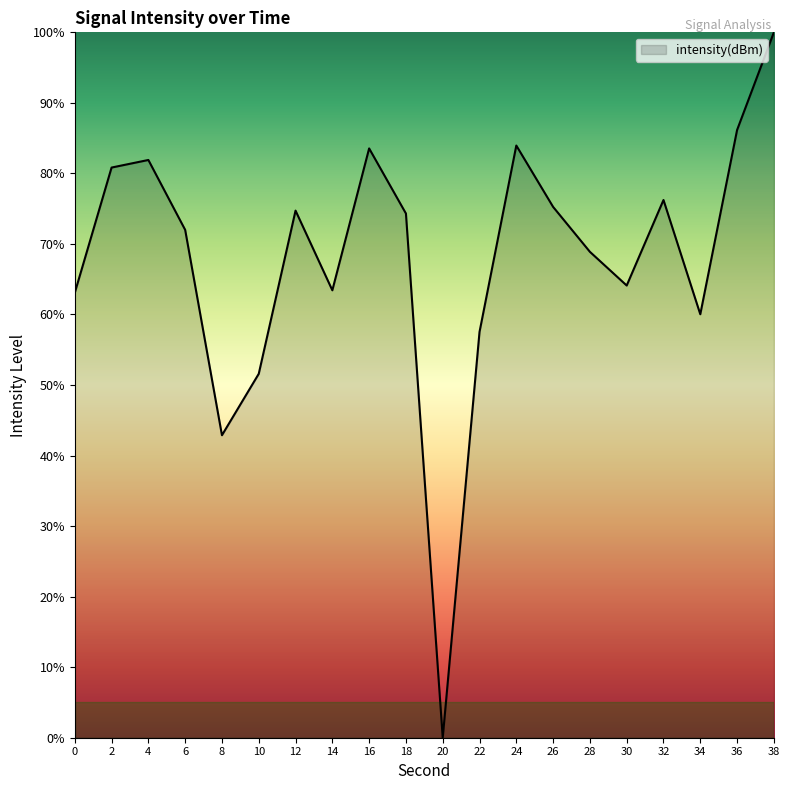

Where is the data nearest to the value 50?

10